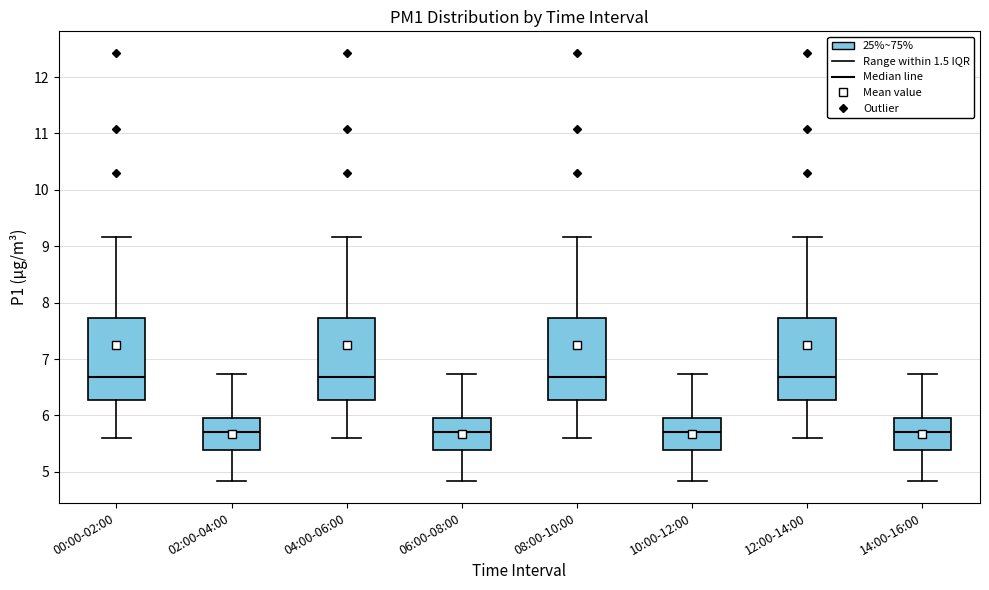

Reading left to right, transcribe this box plot: for each box, give where its median line is, the range the box spans, and where its two whiskers end, as read against the y-axis. The values are not printed on the chart, so give them approximately, as read against the axis.

00:00-02:00: median 6.7, box 6.3 to 7.7, whiskers 5.6 to 9.2
02:00-04:00: median 5.7, box 5.4 to 5.9, whiskers 4.8 to 6.7
04:00-06:00: median 6.7, box 6.3 to 7.7, whiskers 5.6 to 9.2
06:00-08:00: median 5.7, box 5.4 to 5.9, whiskers 4.8 to 6.7
08:00-10:00: median 6.7, box 6.3 to 7.7, whiskers 5.6 to 9.2
10:00-12:00: median 5.7, box 5.4 to 5.9, whiskers 4.8 to 6.7
12:00-14:00: median 6.7, box 6.3 to 7.7, whiskers 5.6 to 9.2
14:00-16:00: median 5.7, box 5.4 to 5.9, whiskers 4.8 to 6.7